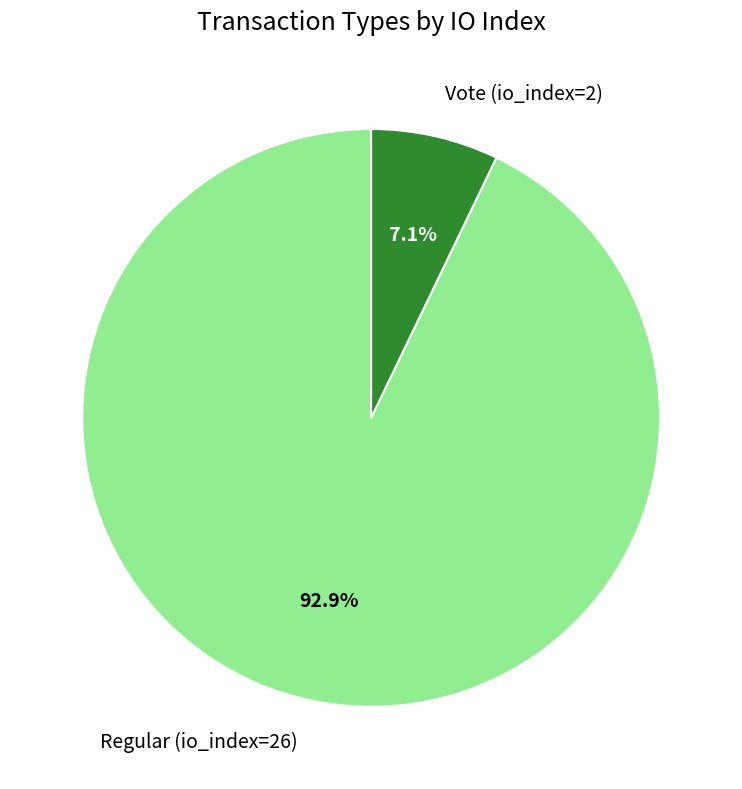

Which slice is the largest?

Regular (io_index=26)